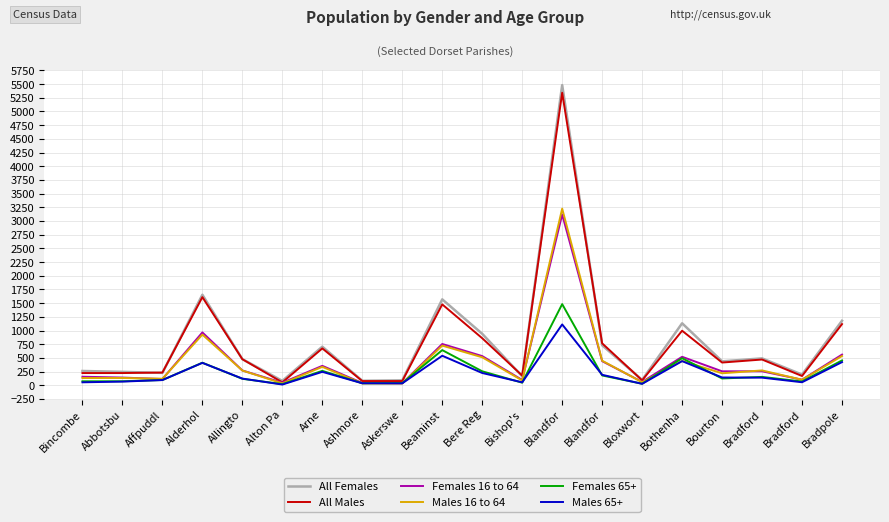

Which has a higher value, Bourton or Allingto?

Allingto